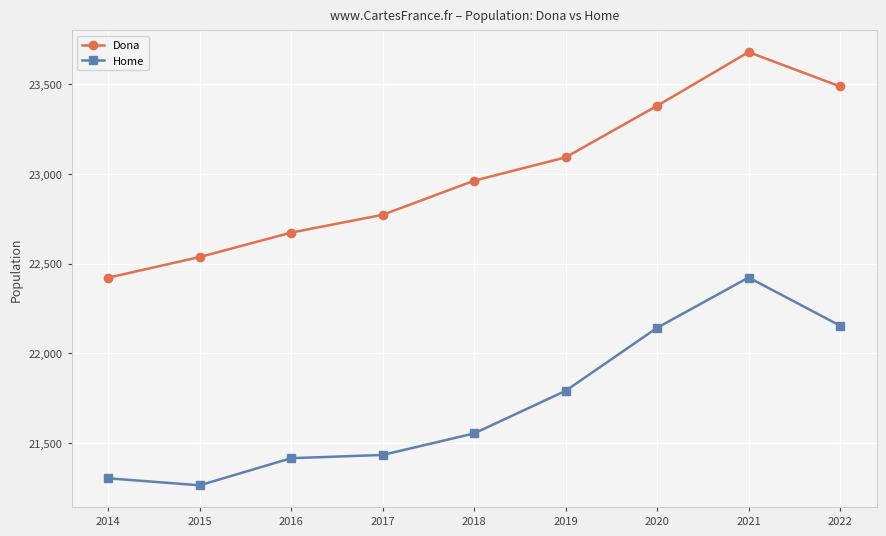

True or false: Dona has more than 2 points higher than both neighbors.

False